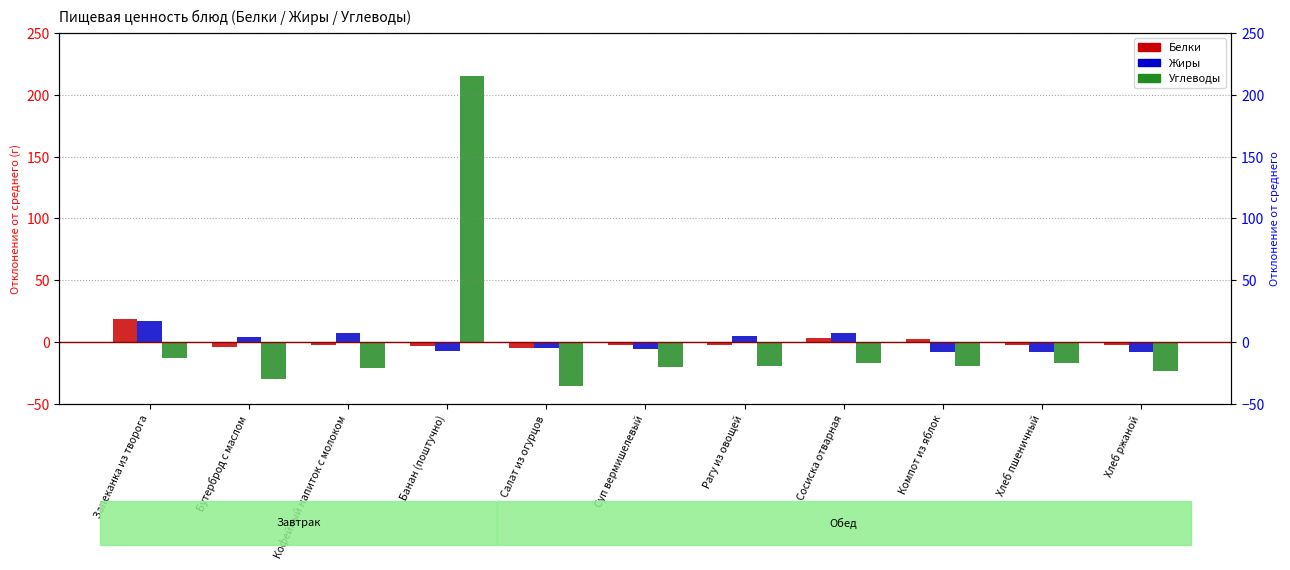

What are all the series names shown in the legend?

Белки, Жиры, Углеводы